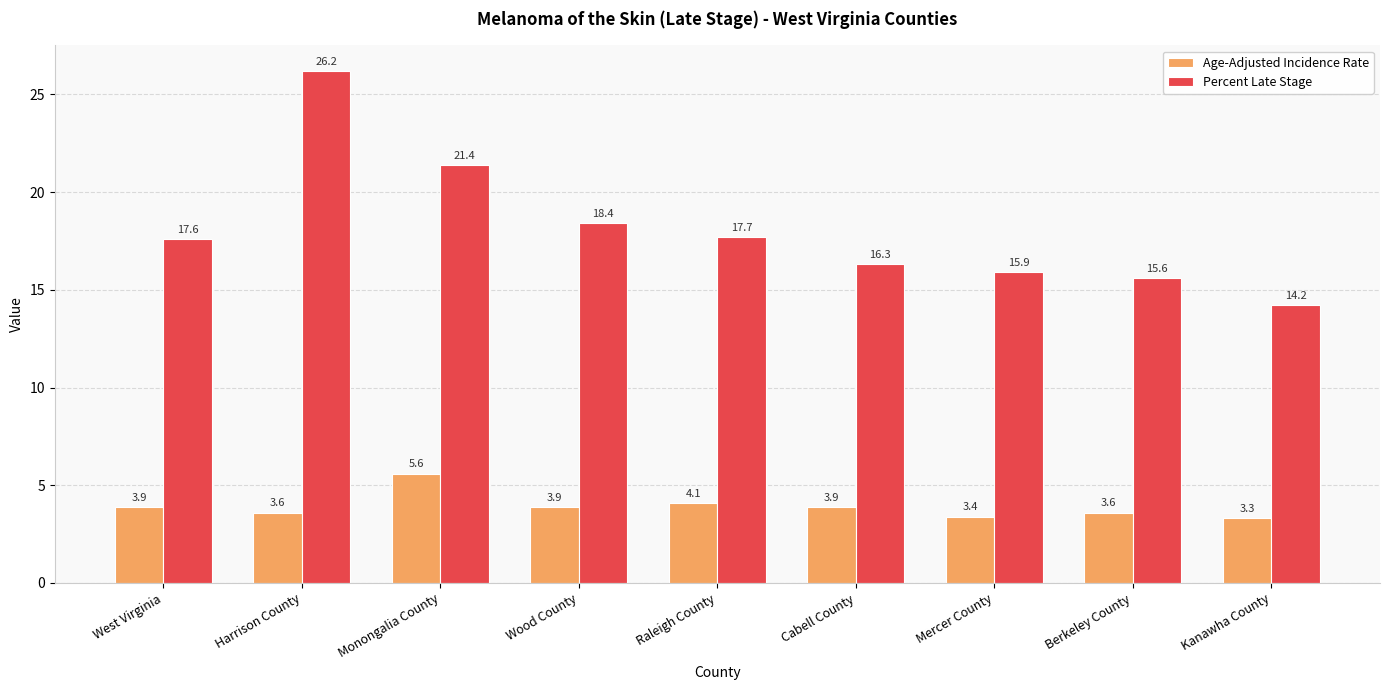

Reading right to left, what are all the values shown in this chart?

Age-Adjusted Incidence Rate: Kanawha County=3.3	Berkeley County=3.6	Mercer County=3.4	Cabell County=3.9	Raleigh County=4.1	Wood County=3.9	Monongalia County=5.6	Harrison County=3.6	West Virginia=3.9
Percent Late Stage: Kanawha County=14.2	Berkeley County=15.6	Mercer County=15.9	Cabell County=16.3	Raleigh County=17.7	Wood County=18.4	Monongalia County=21.4	Harrison County=26.2	West Virginia=17.6